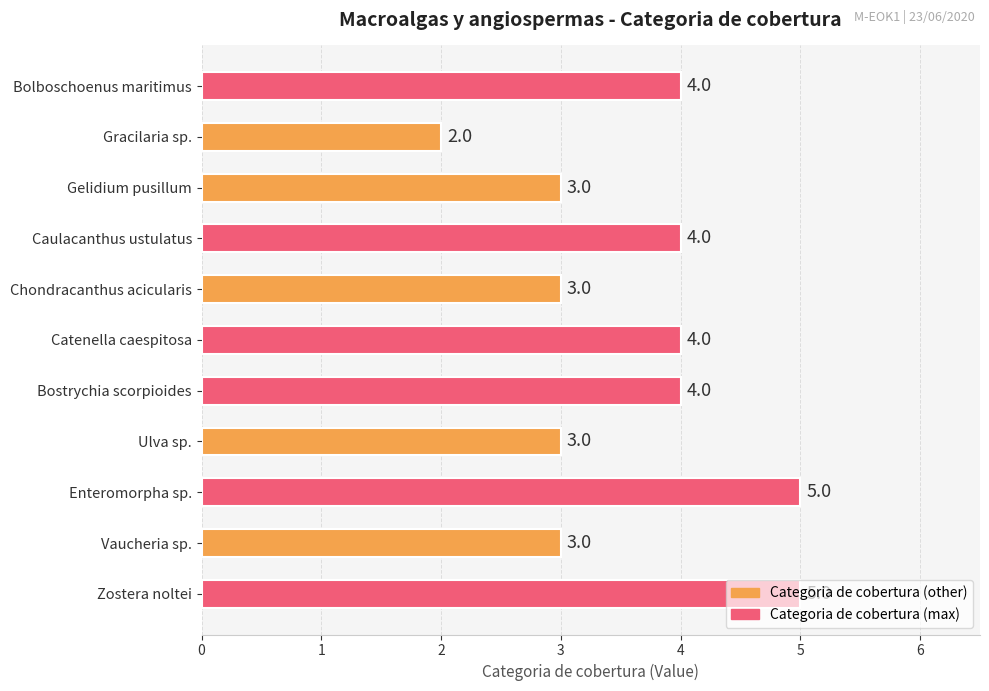

How many values are below 4?

5